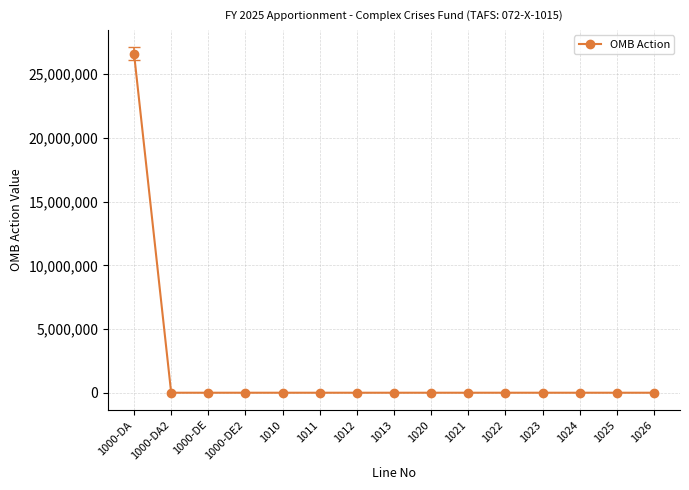

What position from the right is 1022?

5